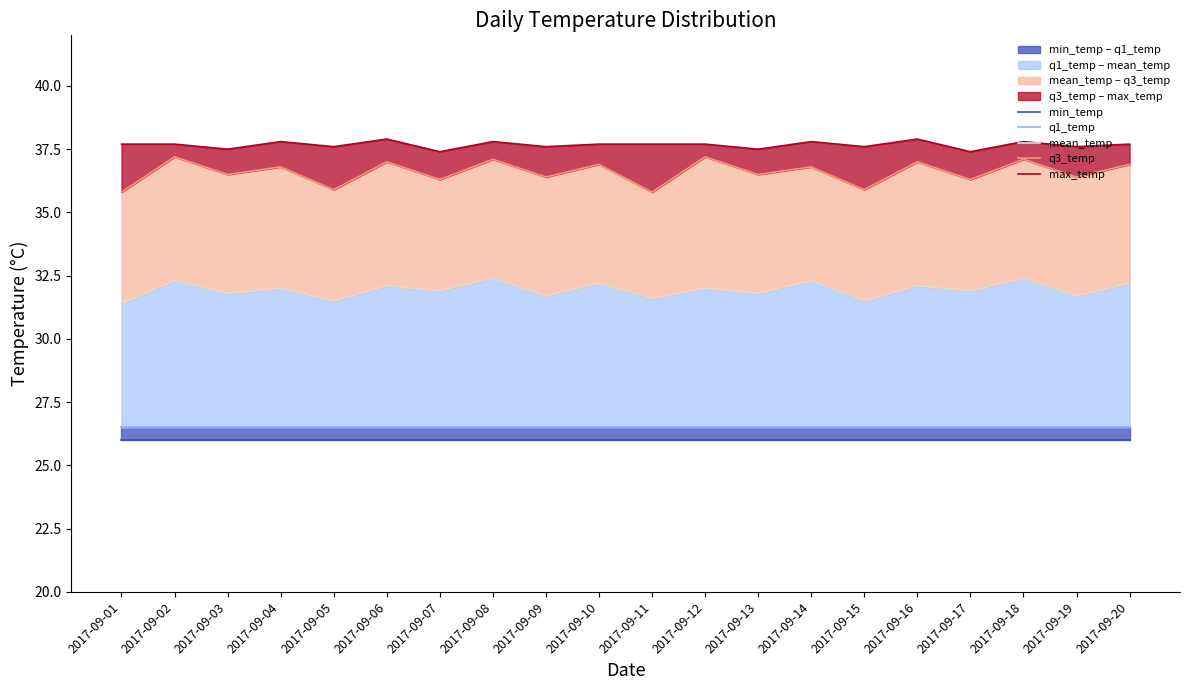

Rank the series at 2017-09-02 from highest to lowest value.

max_temp, q3_temp, mean_temp, q1_temp, min_temp